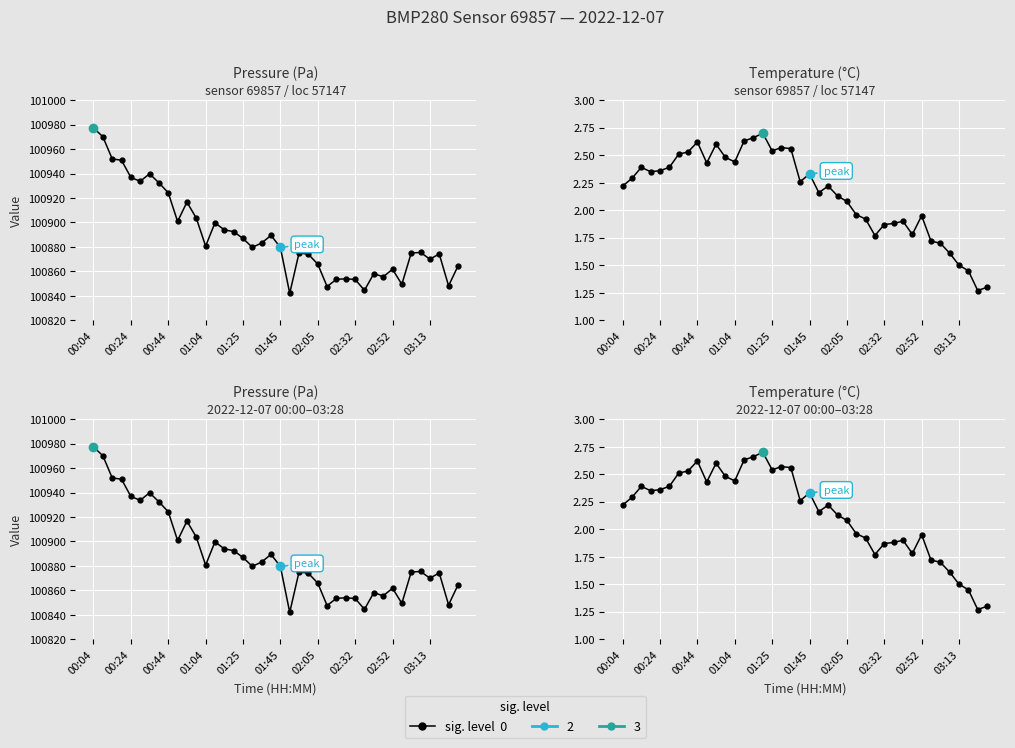

At which category does the chart reach its peak across all series?

00:04